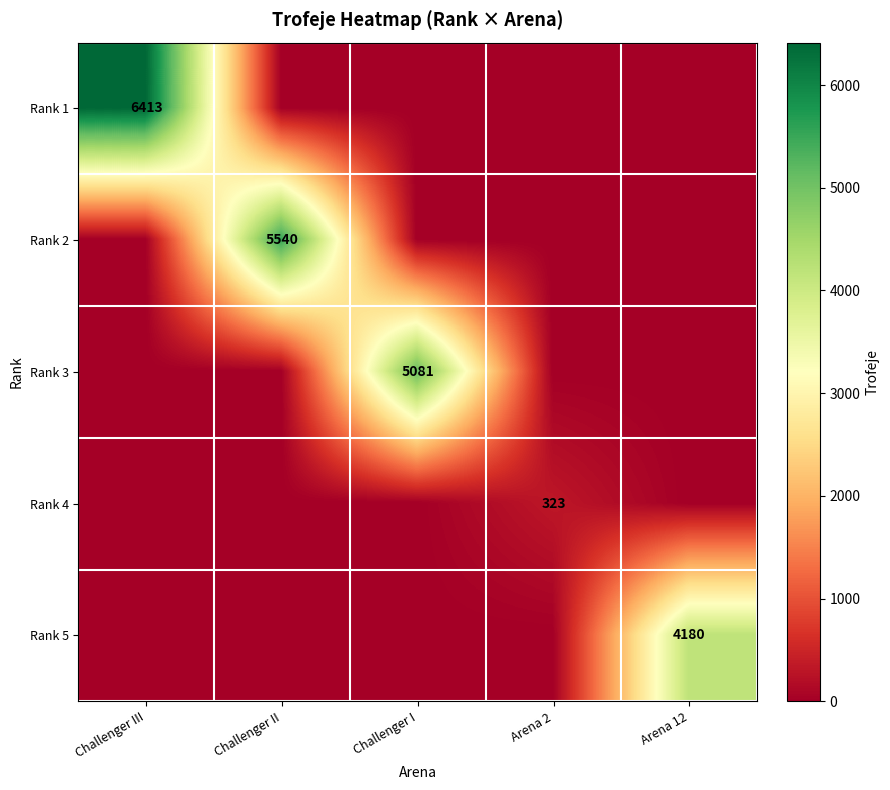

The Rank 1 series shows 6413 at Challenger III. True or false?

True